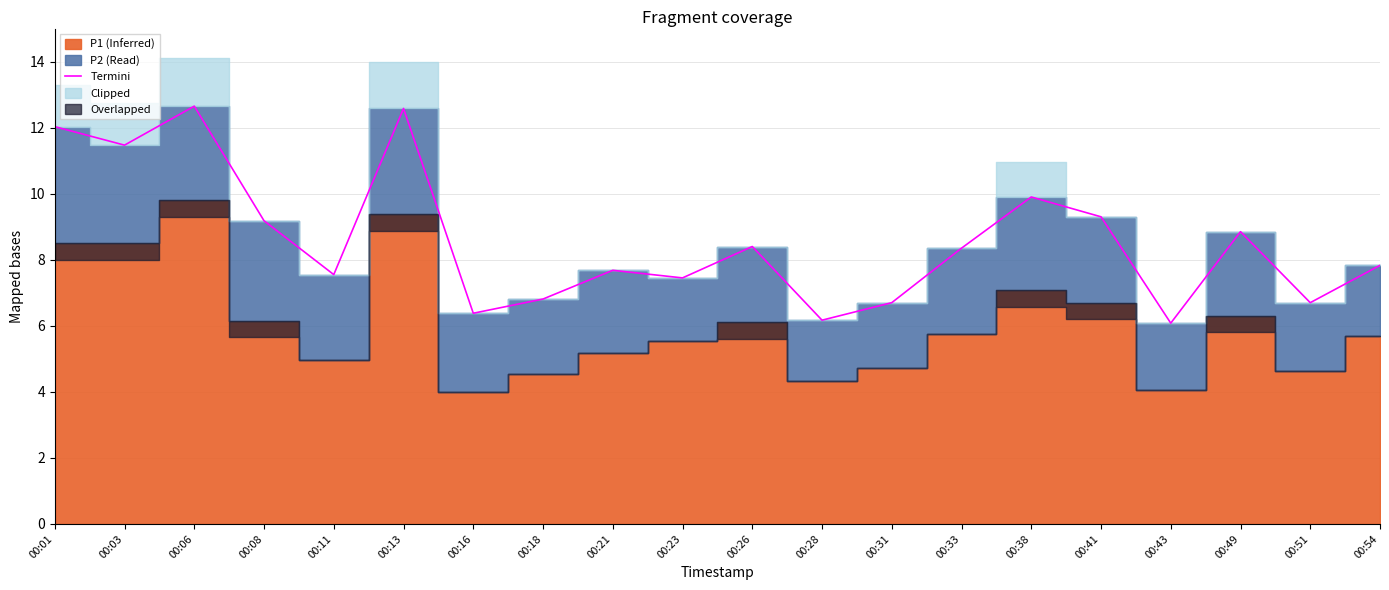

Is it true that the value at 00:33 is 12.6?

False